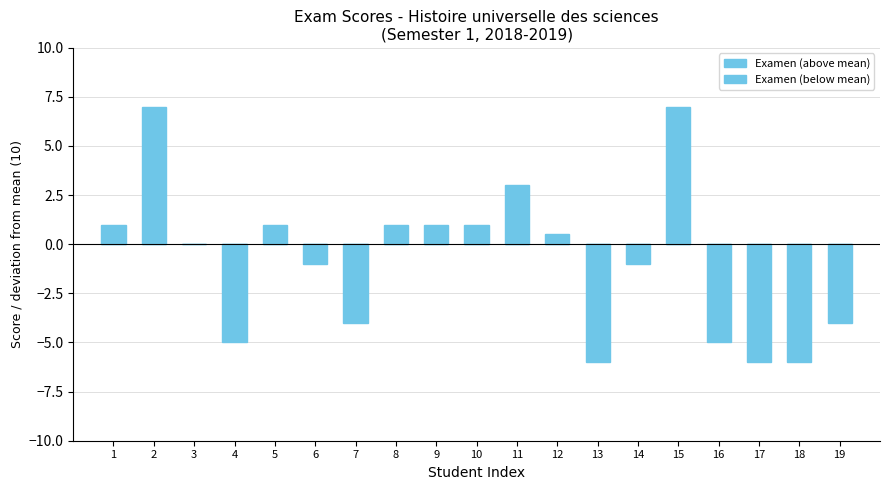

True or false: Examen (above mean) has a value of 1.0 at 10.

True